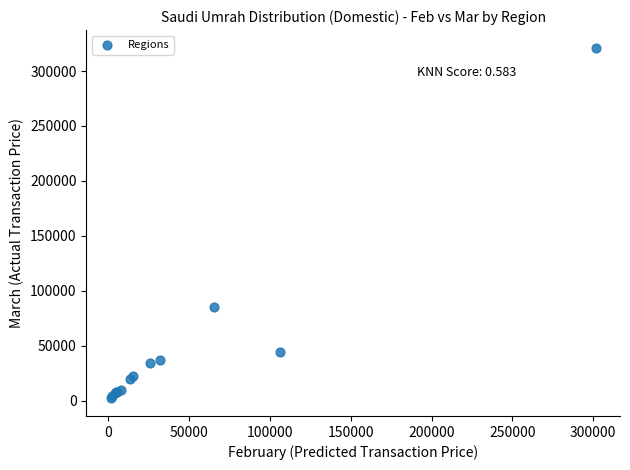

What Y value in the scatter plot is closest to 161634?

85496